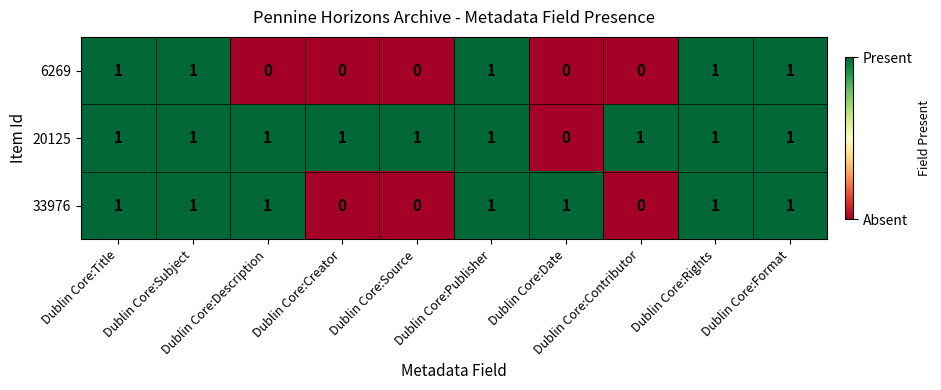

How many data points does each series have?

10